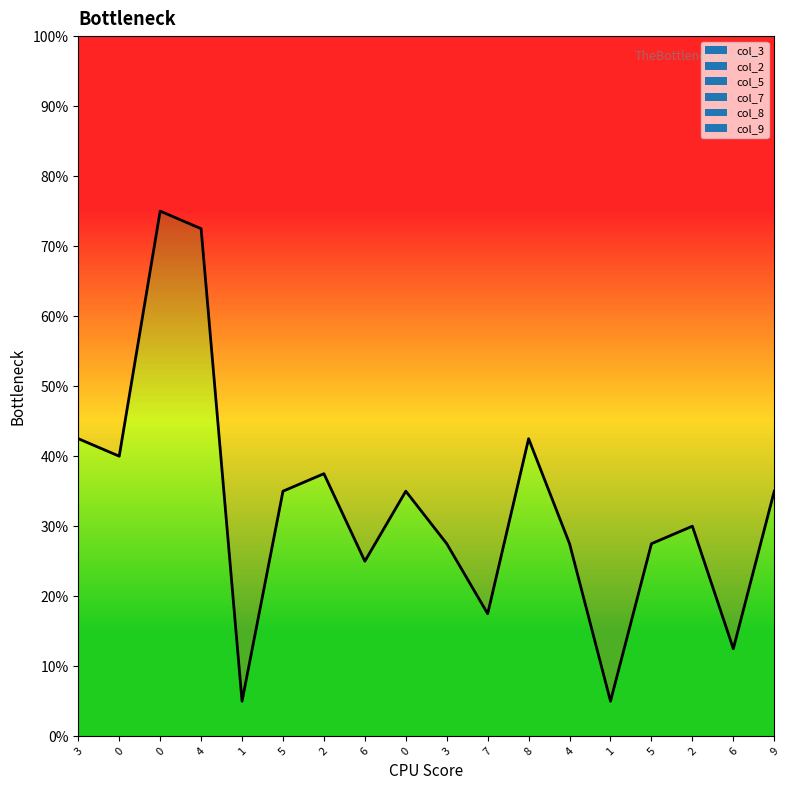

At which label does the data first exceed 3?

3